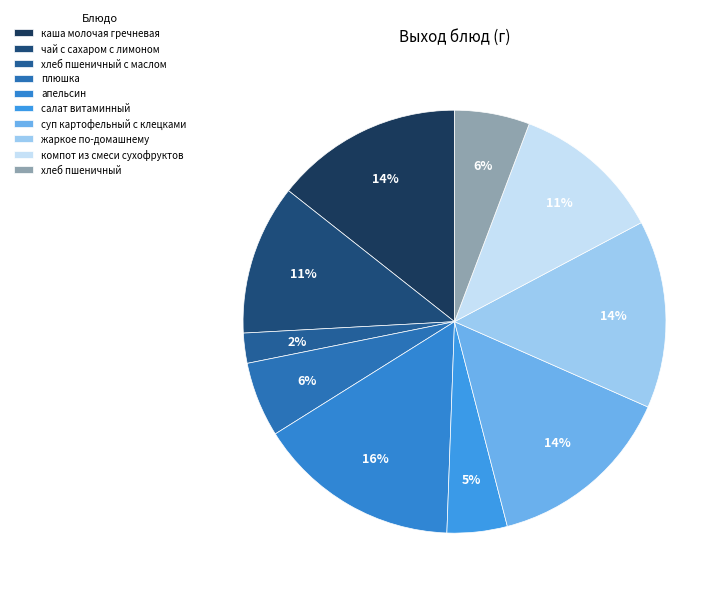

Count the number of slices in the pie.

10